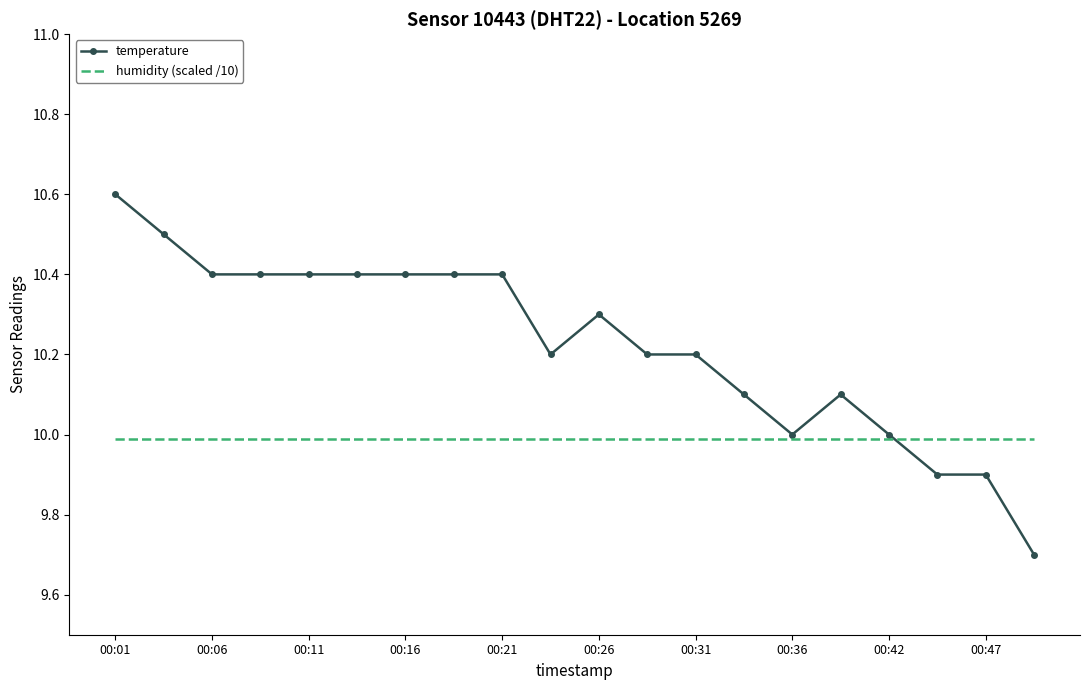

Reading left to right, list all the values displayed in this chart.

temperature: 10.6	10.5	10.4	10.4	10.4	10.4	10.4	10.4	10.4	10.2	10.3	10.2	10.2	10.1	10.0	10.1	10.0	9.9	9.9	9.7
humidity (scaled /10): 10.0	10.0	10.0	10.0	10.0	10.0	10.0	10.0	10.0	10.0	10.0	10.0	10.0	10.0	10.0	10.0	10.0	10.0	10.0	10.0